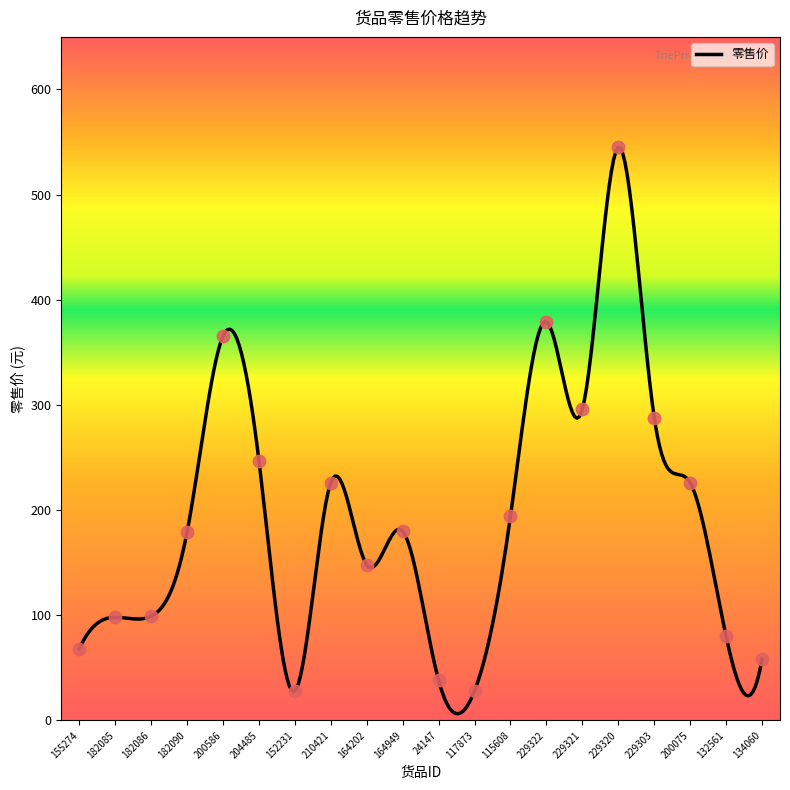

Which has a higher value, 117873 or 182090?

182090